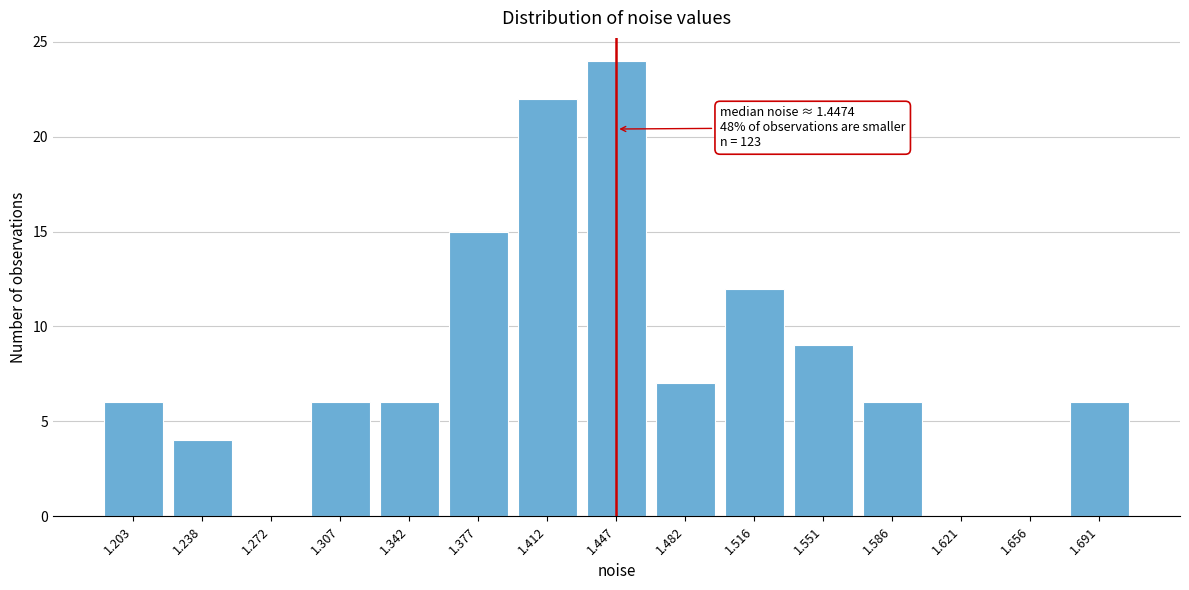

Reading right to left, extract all data points from this chart.

1.691=6	1.656=0	1.621=0	1.586=6	1.551=9	1.516=12	1.482=7	1.447=24	1.412=22	1.377=15	1.342=6	1.307=6	1.272=0	1.238=4	1.203=6